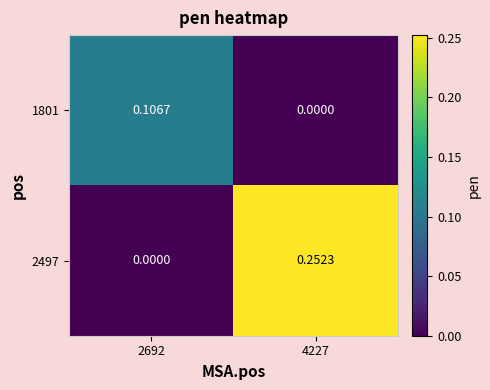

Is the value of 2497 at 4227 greater than the value of 1801 at 4227?

Yes